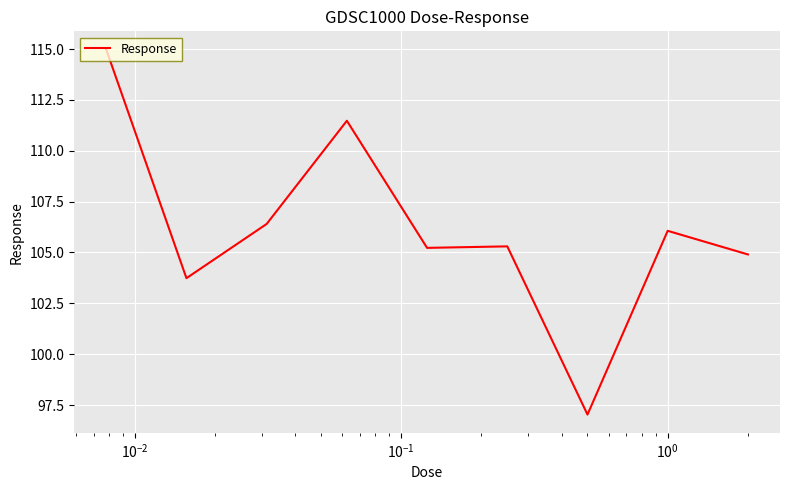

What is the smallest value displayed?

97.0